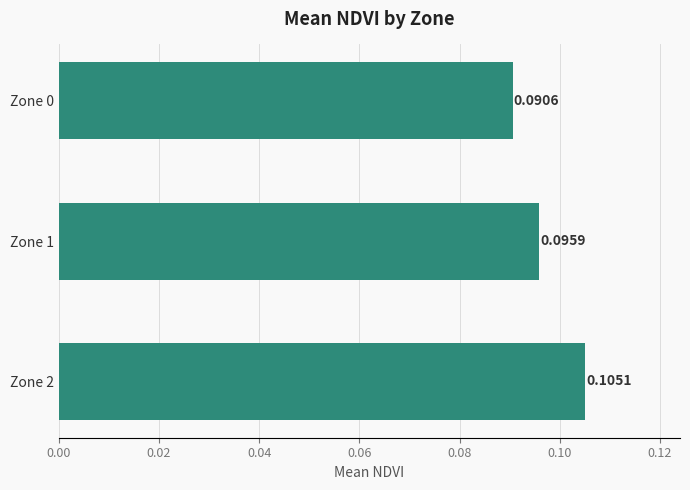

Rank the categories by value from lowest to highest.

Zone 0, Zone 1, Zone 2